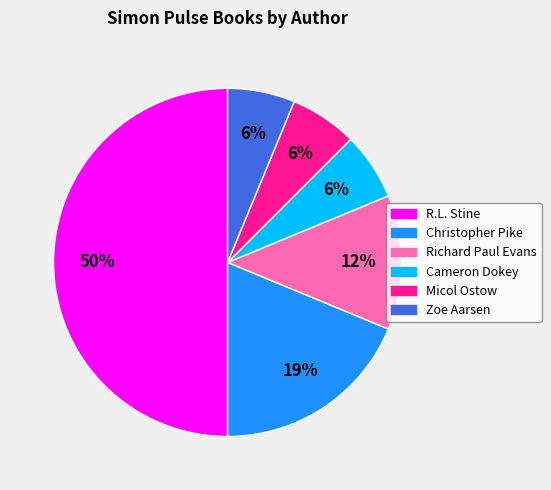

Is it true that Micol Ostow is 1% of the pie?

False